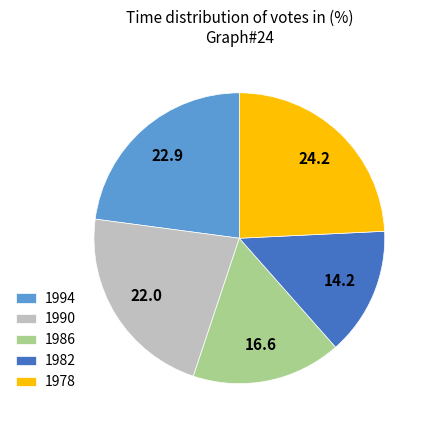

Rank the categories by value from highest to lowest.

1978, 1994, 1990, 1986, 1982